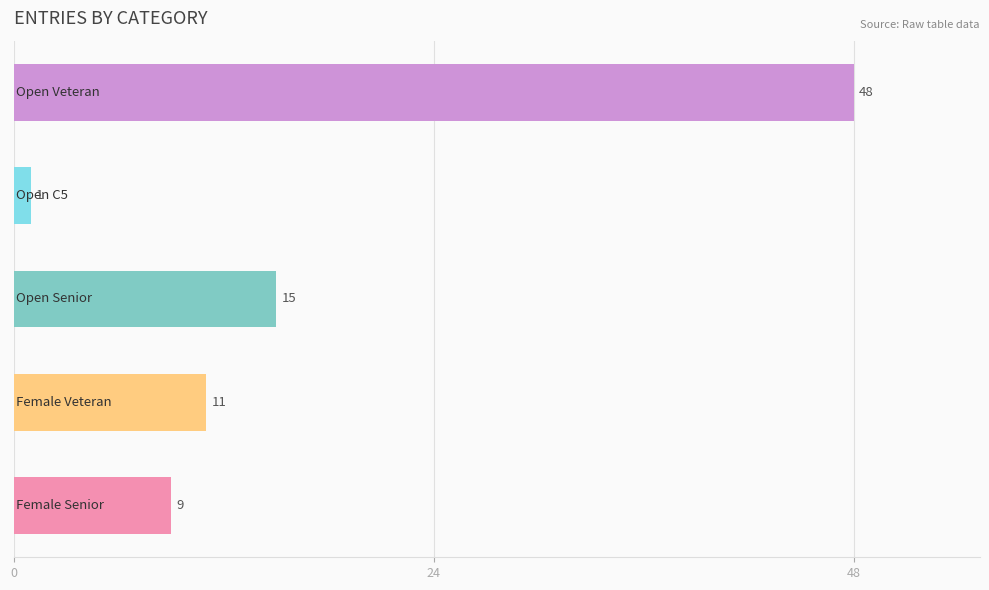

What is the maximum value shown in the chart?

48